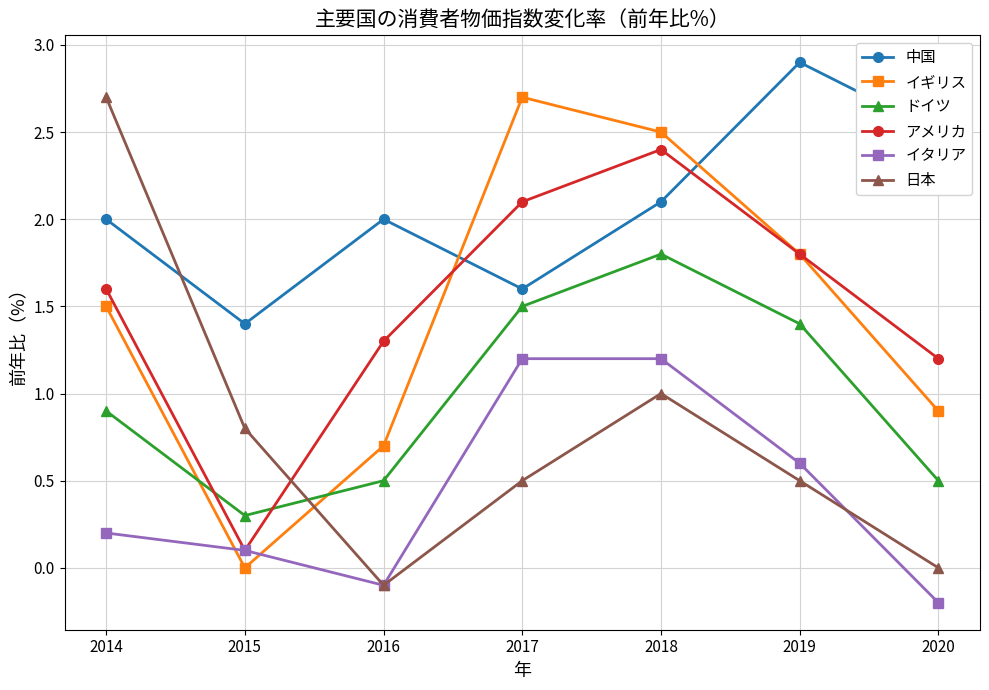

Which series changed the most between 2014 and 2016?

日本